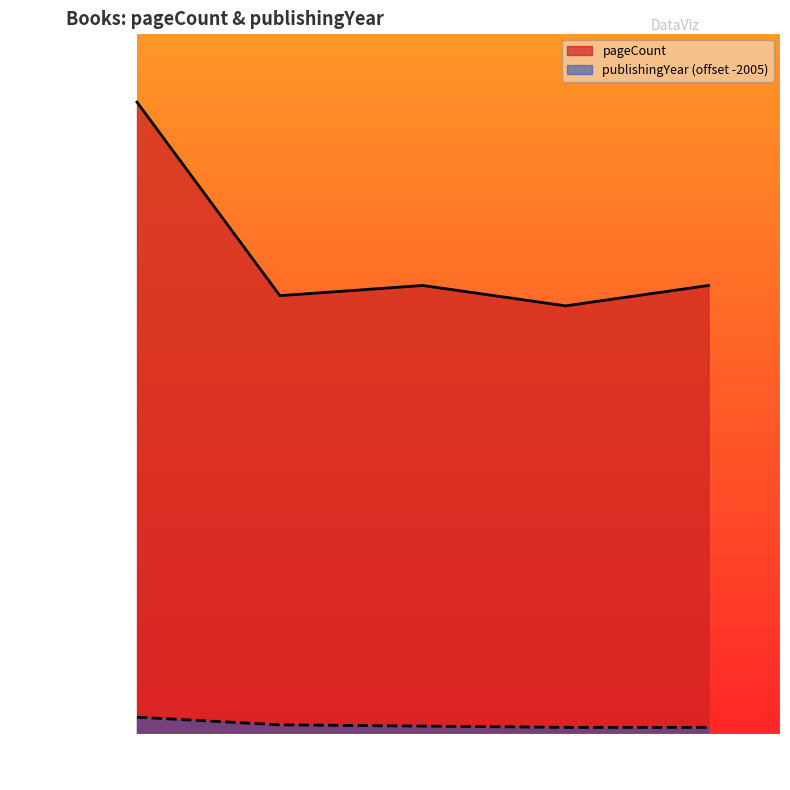

Which series has the largest total across all categories?

pageCount